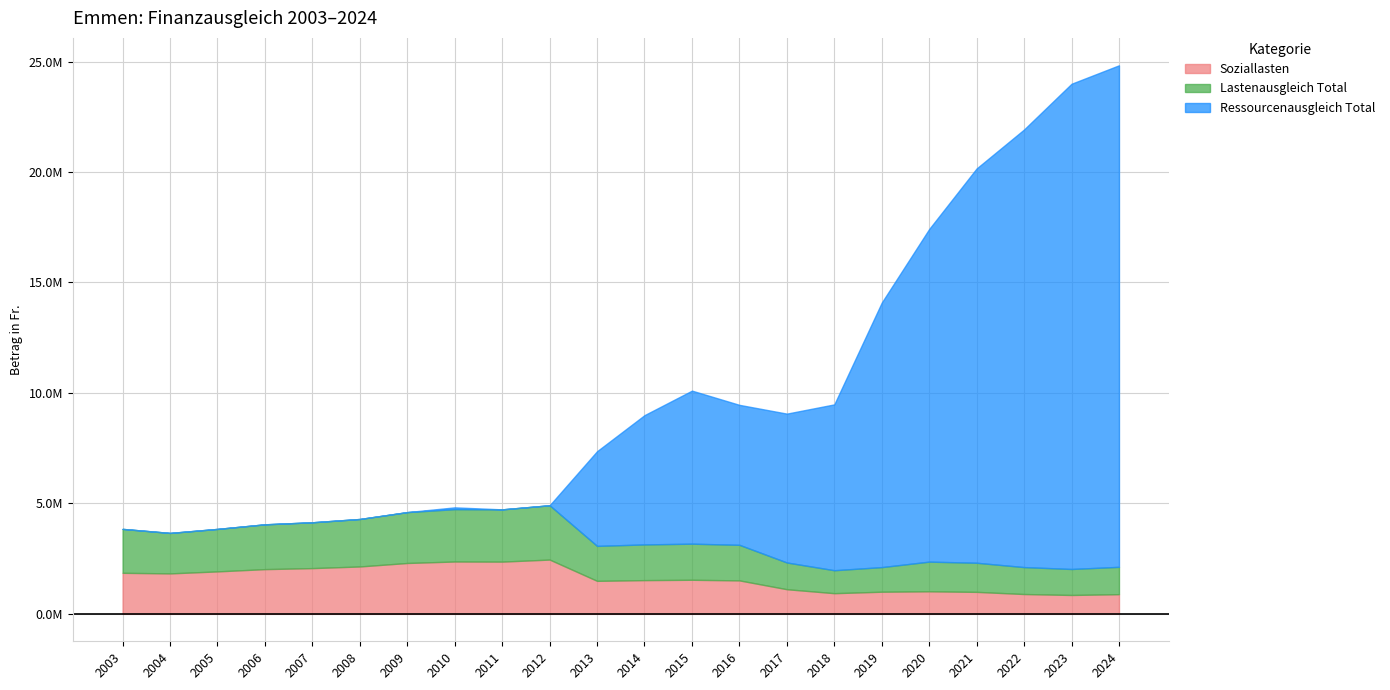

What is the sum of the Lastenausgleich Total values at 2012 and 2011?

4822563